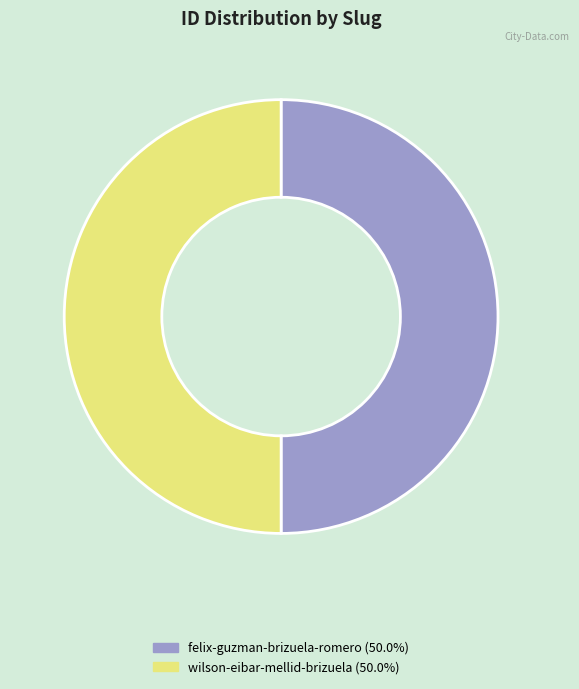

Count the number of slices in the pie.

2